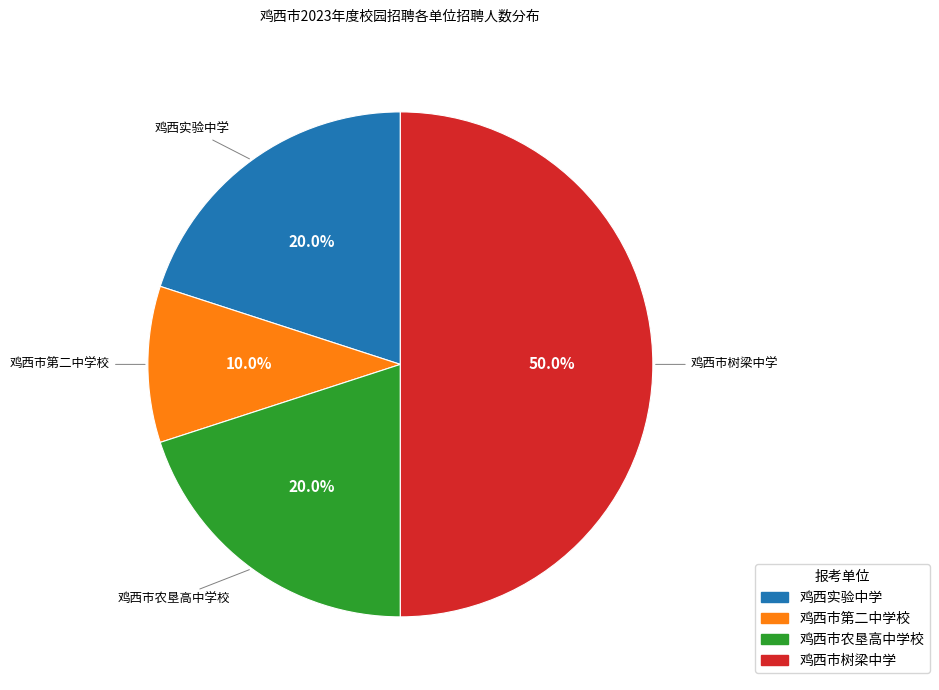

Count the number of slices in the pie.

4